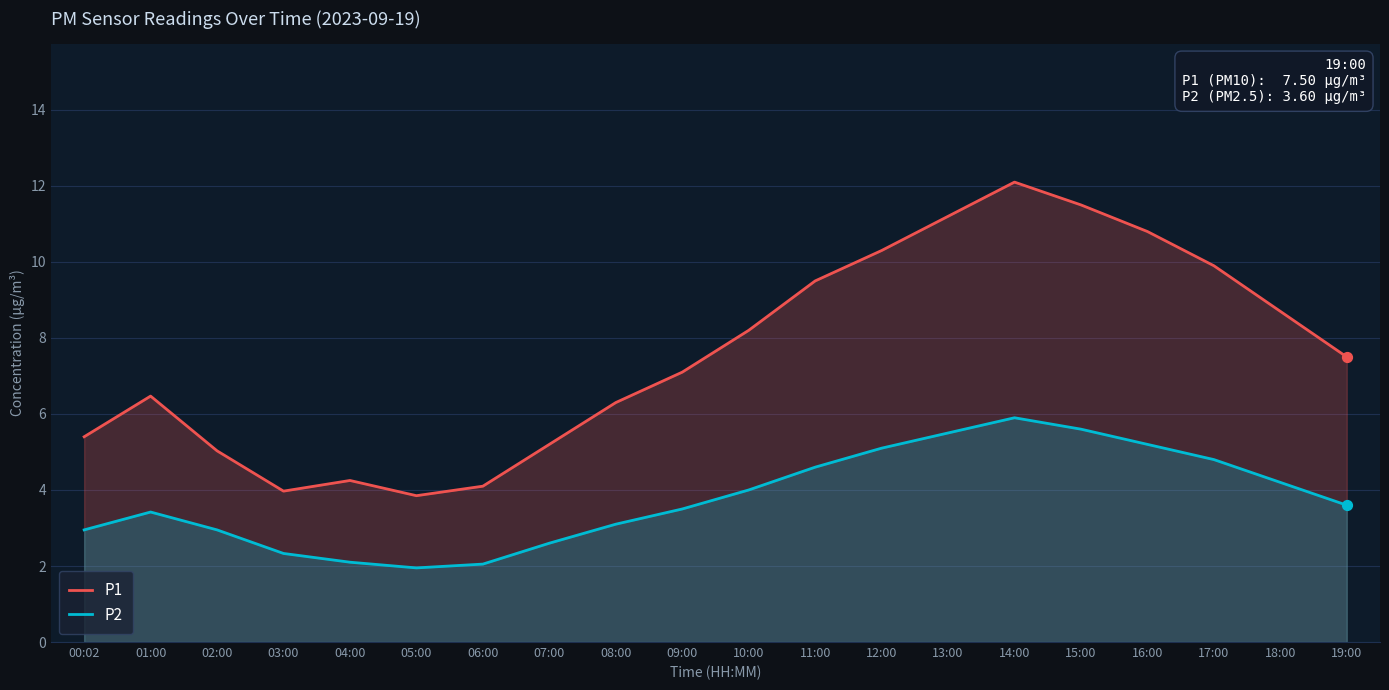

At which category is the sum across all series the highest?

14:00